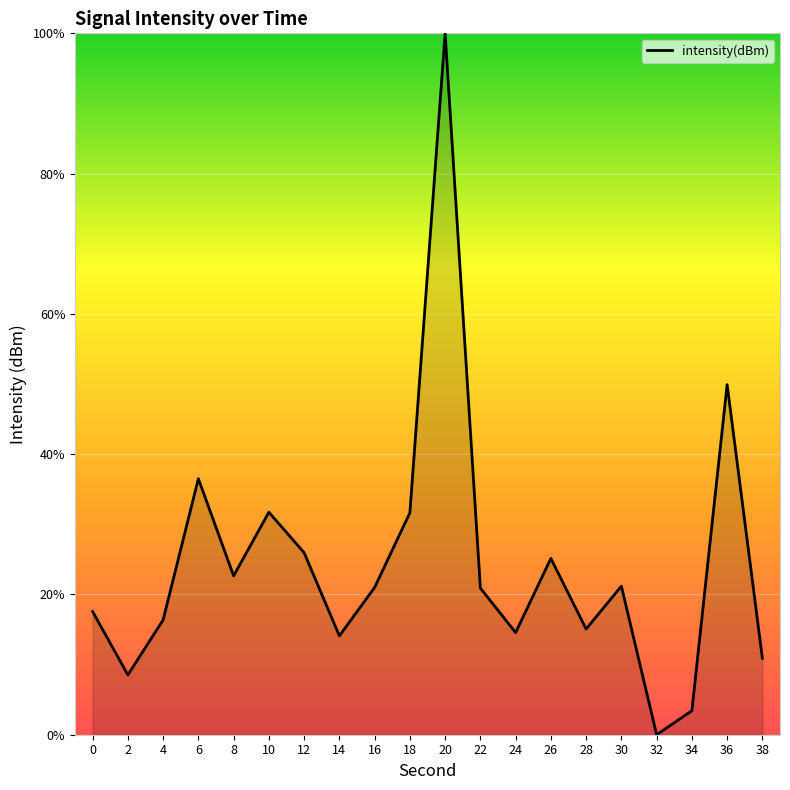

Approximately how many times larger is the value at 2 compared to 18?

0.3